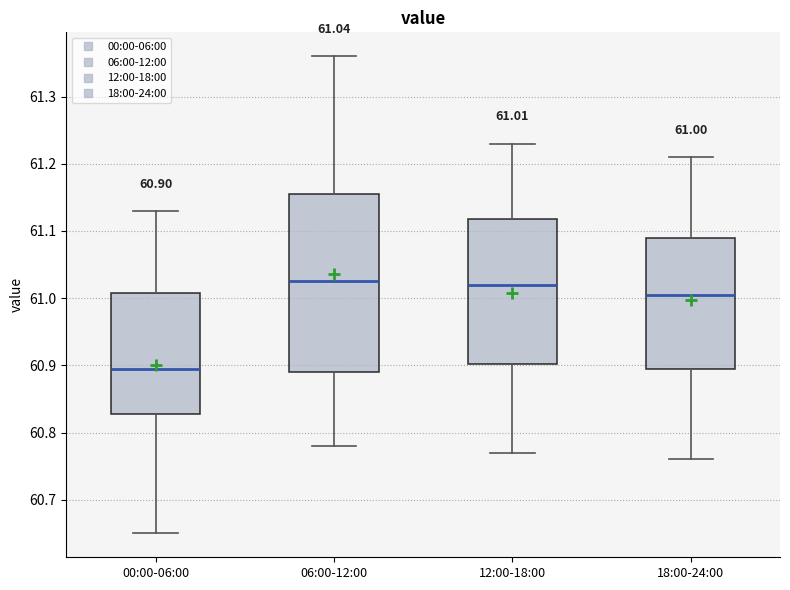

Which box is the tallest, from its lower edge to its upper edge?

06:00-12:00